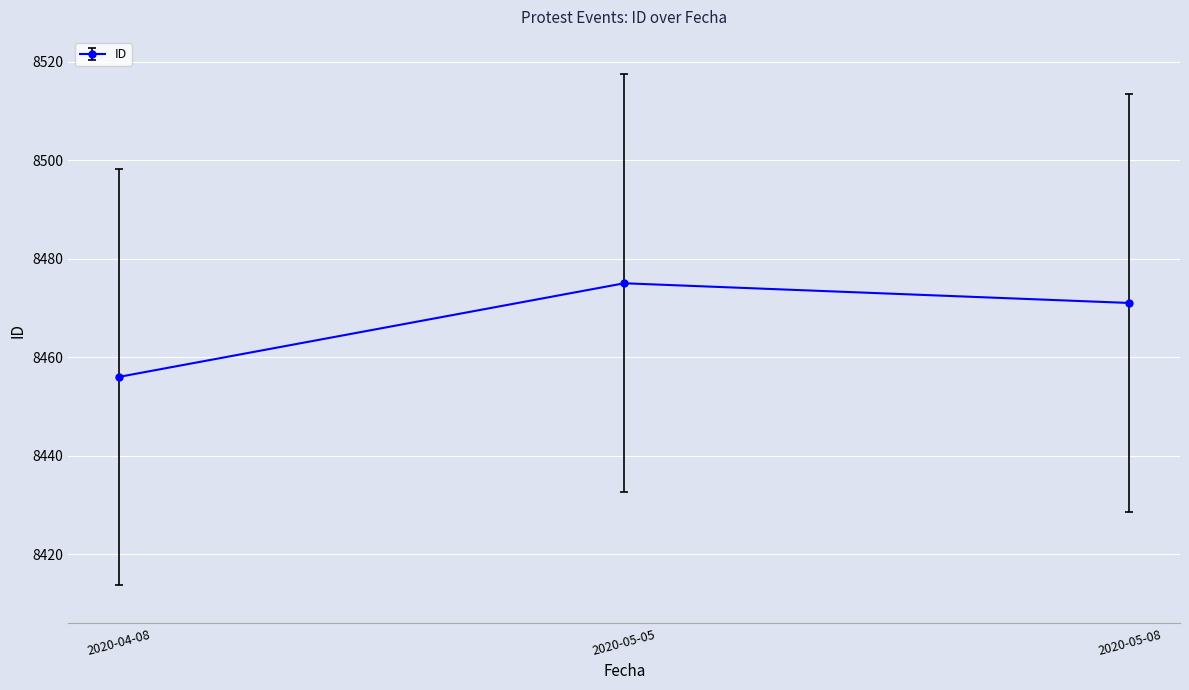

Approximately how many times larger is the value at 2020-04-08 compared to 2020-05-08?

1.0